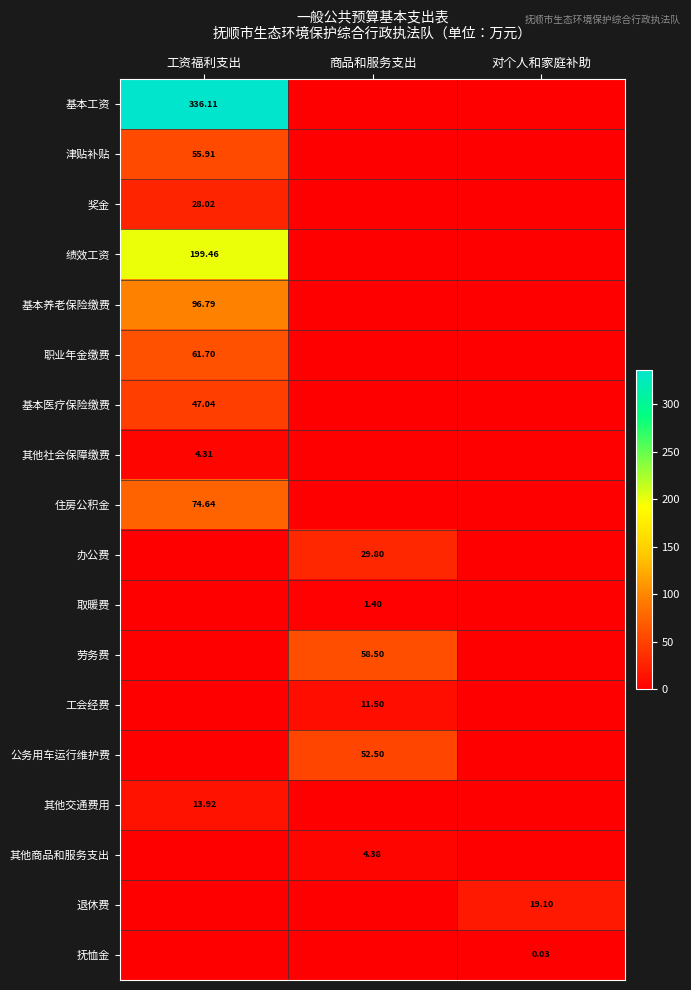

The value of 取暖费 at 工资福利支出 is 0.0. True or false?

True